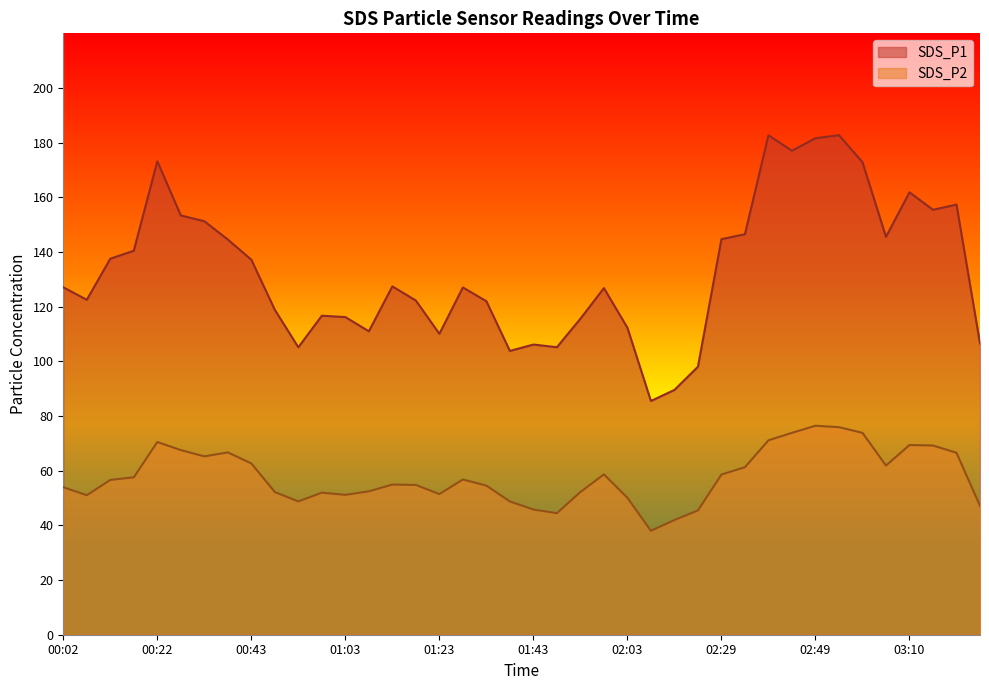

What is the sum of all SDS_P2 values?

2311.6